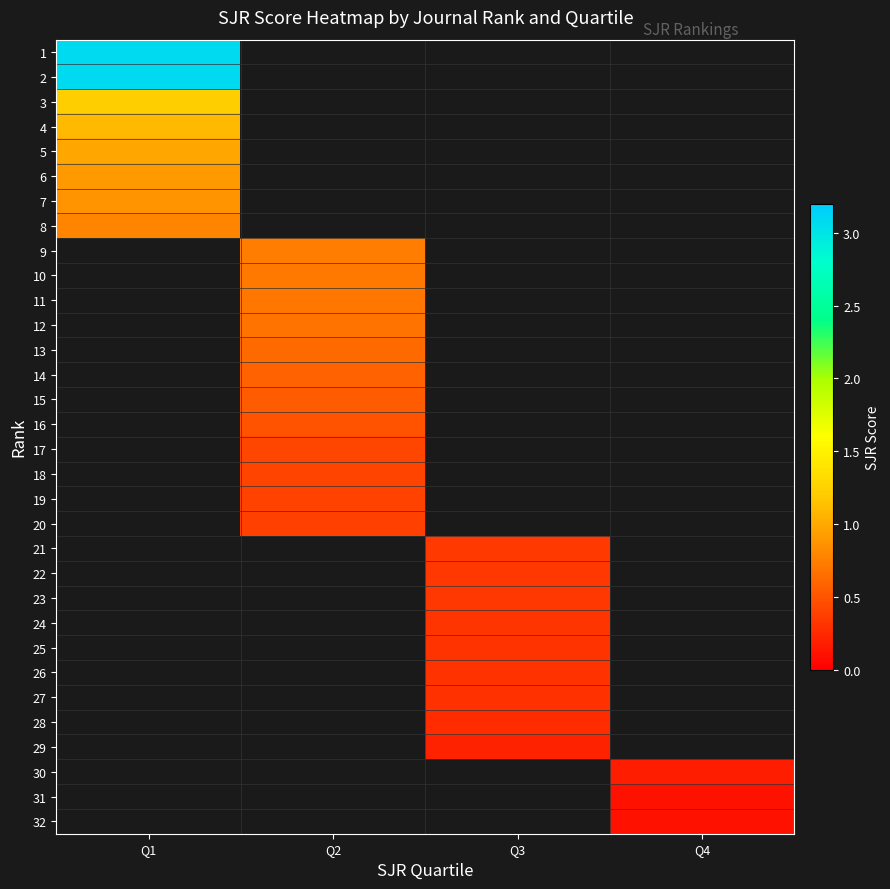

Count the number of data series in this chart.

32